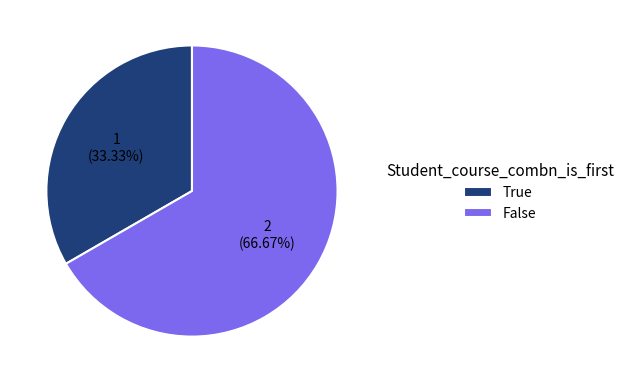

To the nearest percent, what percentage of the pie is False?

67%